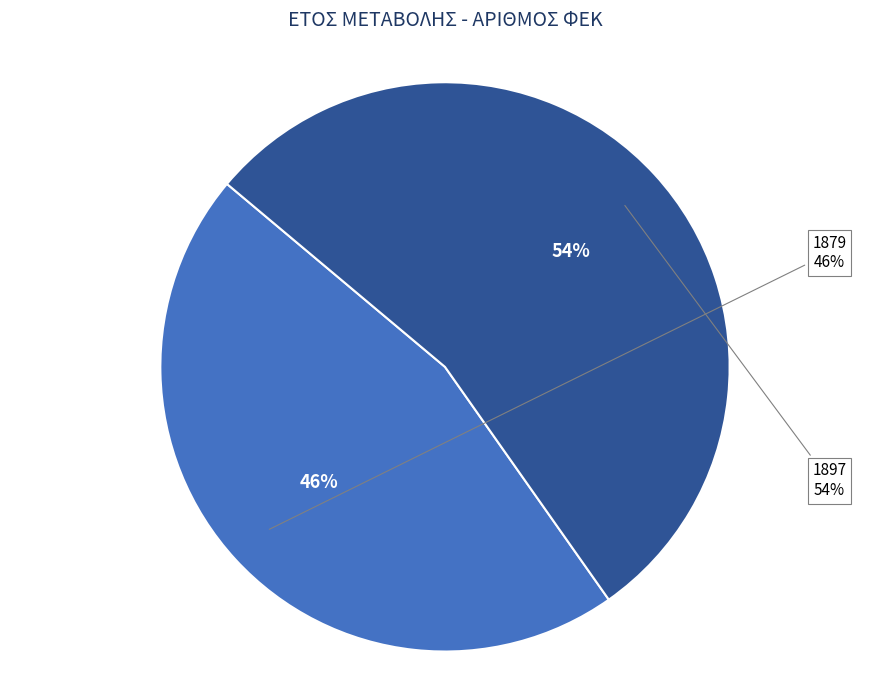

Count the number of slices in the pie.

2